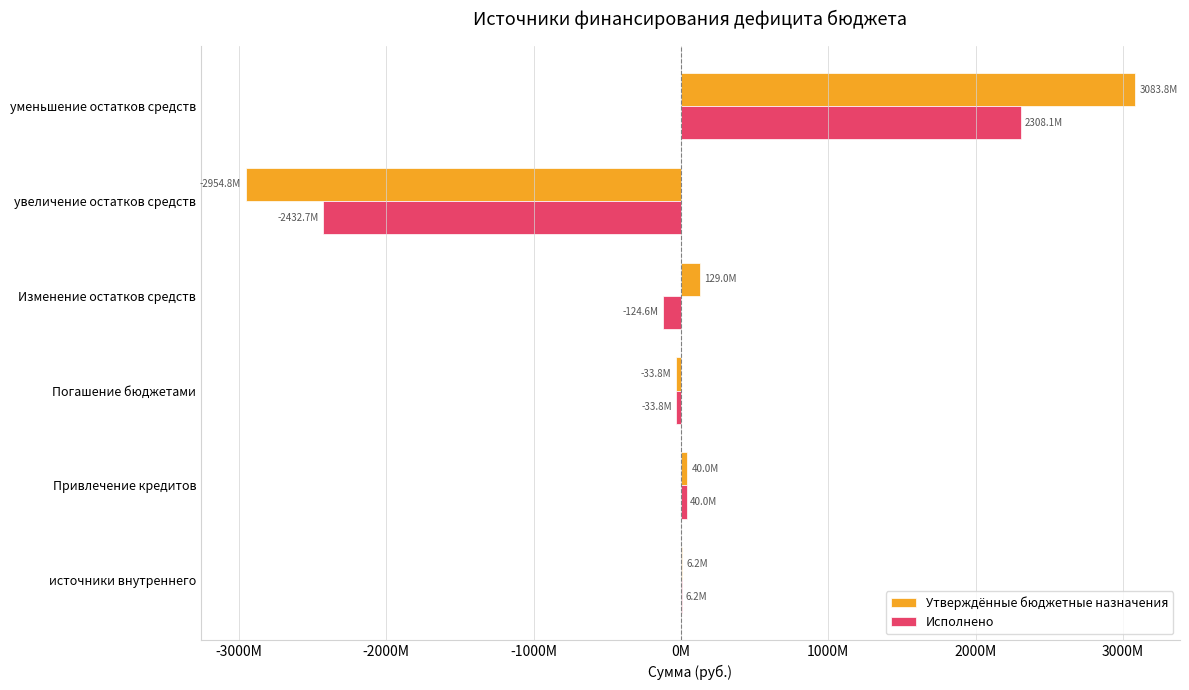

Which series has the widest spread of values?

Утверждённые бюджетные назначения